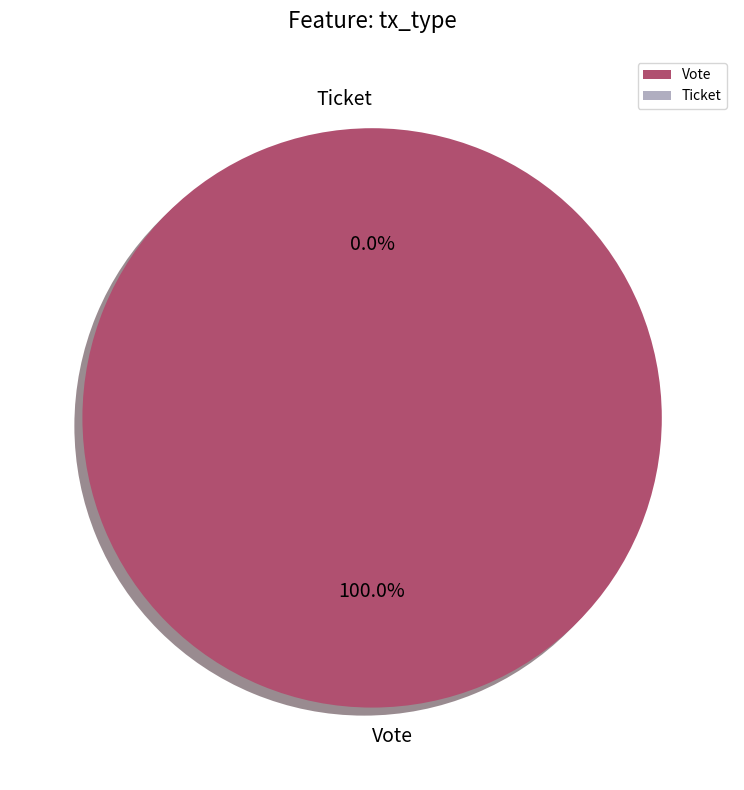

Is it true that Ticket is 0% of the pie?

True